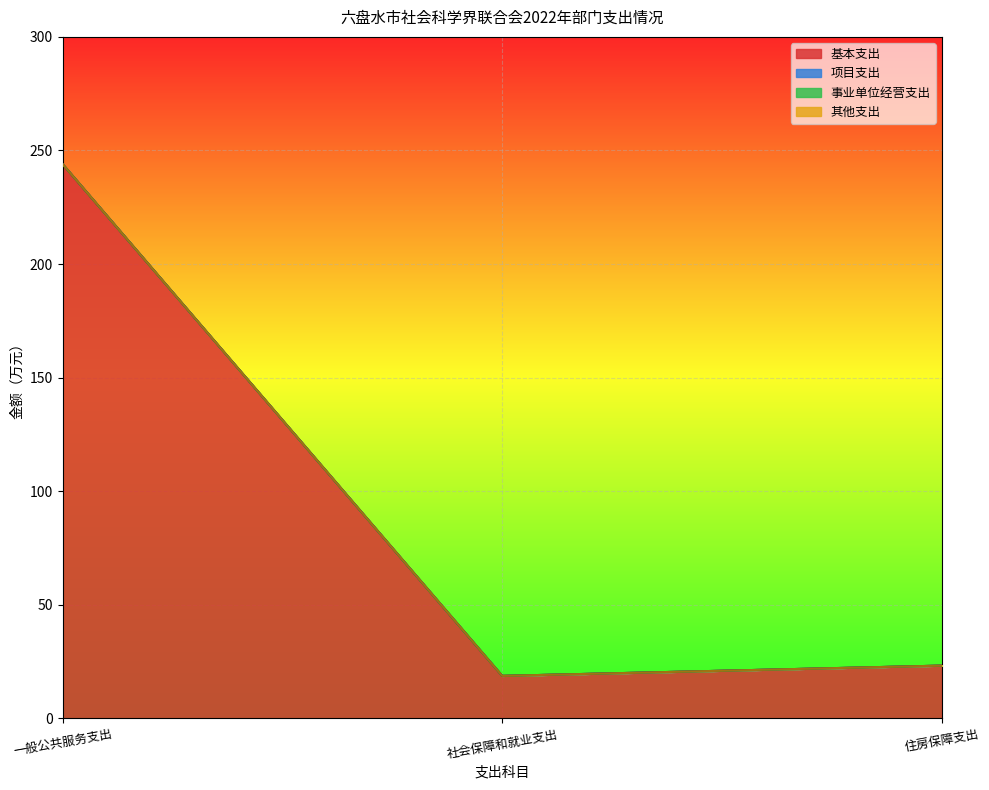

Which has a higher value, 住房保障支出 or 社会保障和就业支出?

住房保障支出